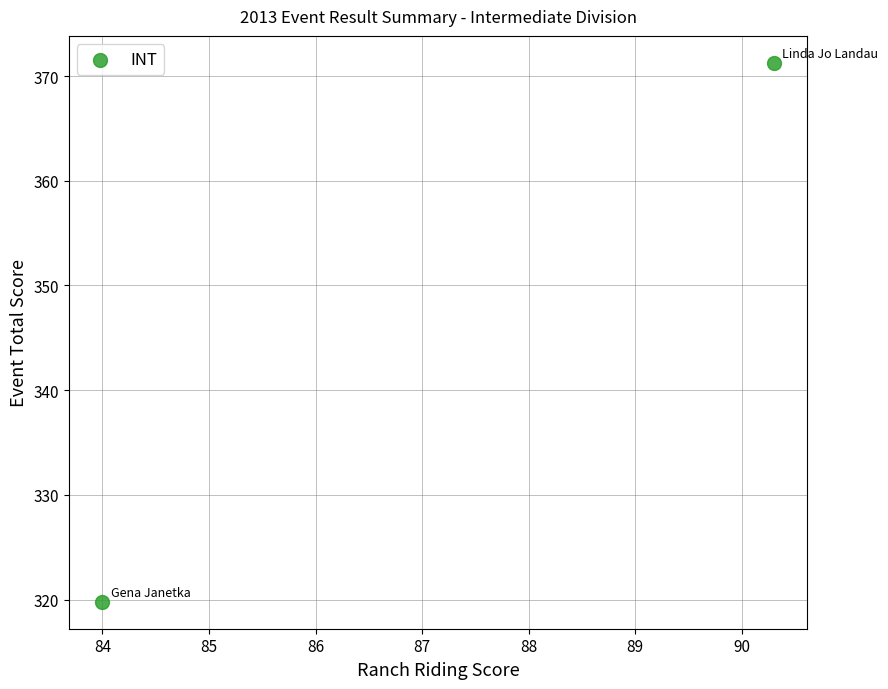

What is the average X value?

87.2